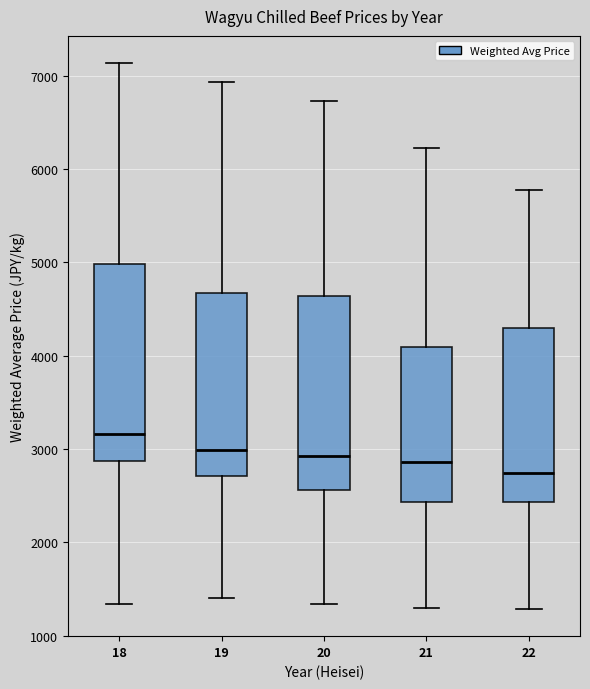

Reading left to right, read every box against the y-axis: the position of its median line, the range the box covers, and the ends of its whiskers. The values are not printed on the chart, so give them approximately, as read against the axis.

18: median 3200, box 2900 to 5000, whiskers 1300 to 7100
19: median 3000, box 2700 to 4700, whiskers 1400 to 6900
20: median 2900, box 2600 to 4600, whiskers 1300 to 6700
21: median 2900, box 2400 to 4100, whiskers 1300 to 6200
22: median 2700, box 2400 to 4300, whiskers 1300 to 5800